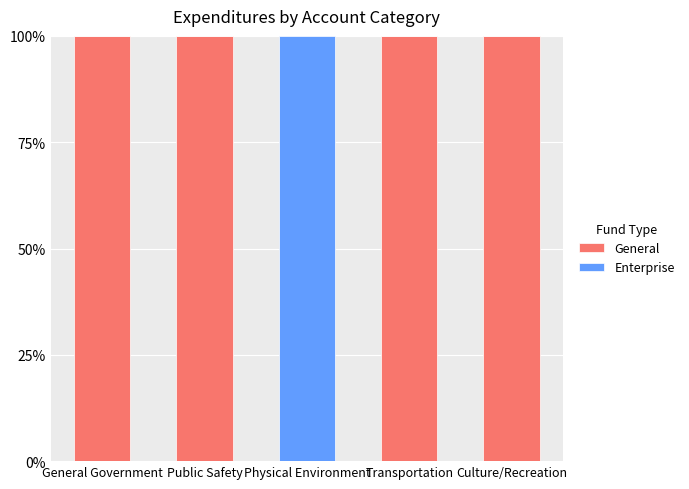

Reading left to right, transcribe the values for General.

General Government=100	Public Safety=100	Physical Environment=0	Transportation=100	Culture/Recreation=100